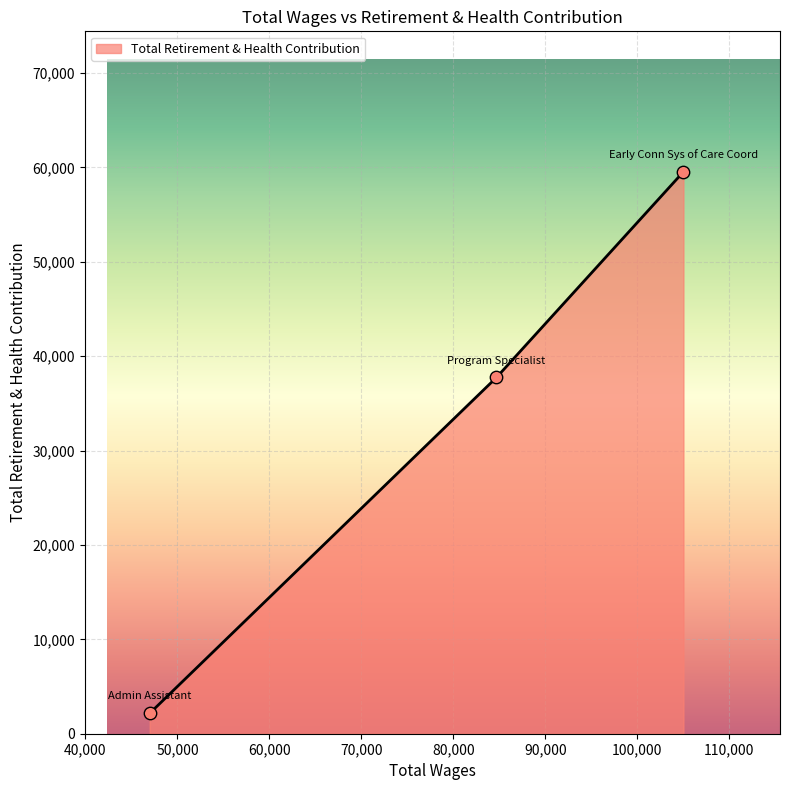

What is the maximum value shown in the chart?

59532